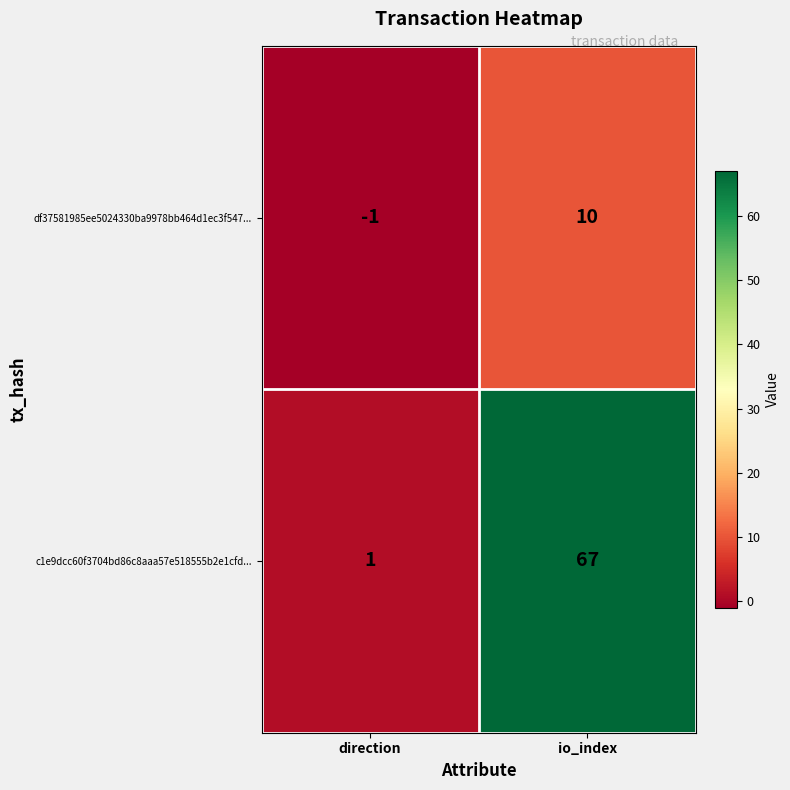

Rank the series by their maximum value, from lowest to highest.

df37581985ee5024330ba9978bb464d1ec3f547..., c1e9dcc60f3704bd86c8aaa57e518555b2e1cfd...